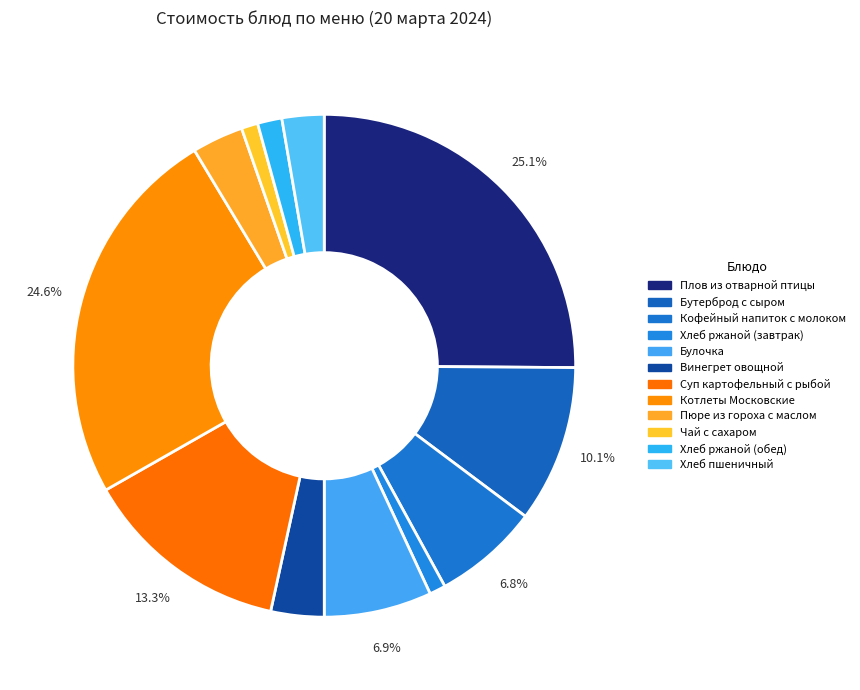

How many slices are in this pie chart?

12